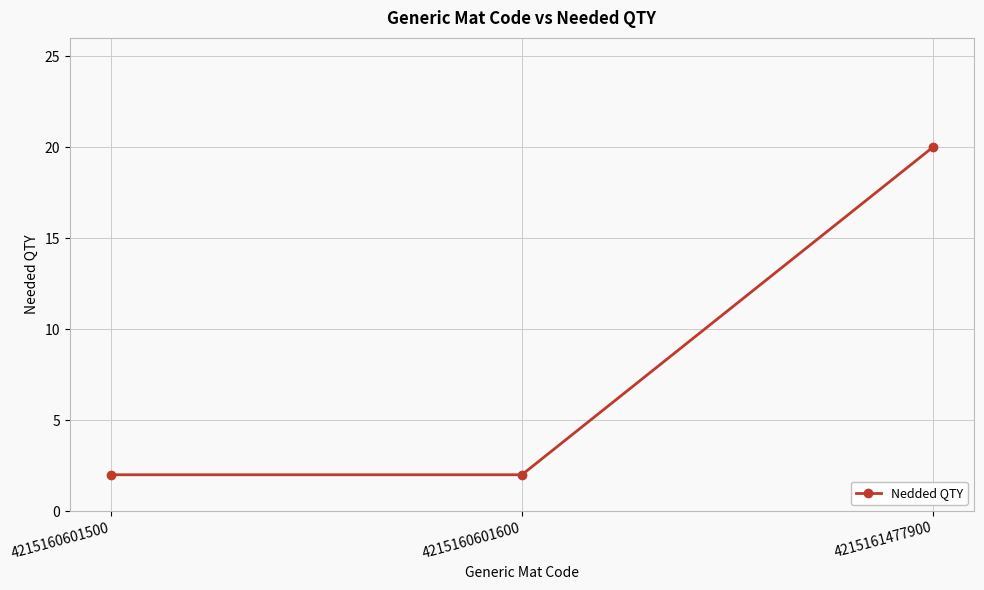

Reading right to left, transcribe all the data shown in this chart.

4215161477900=20	4215160601600=2	4215160601500=2